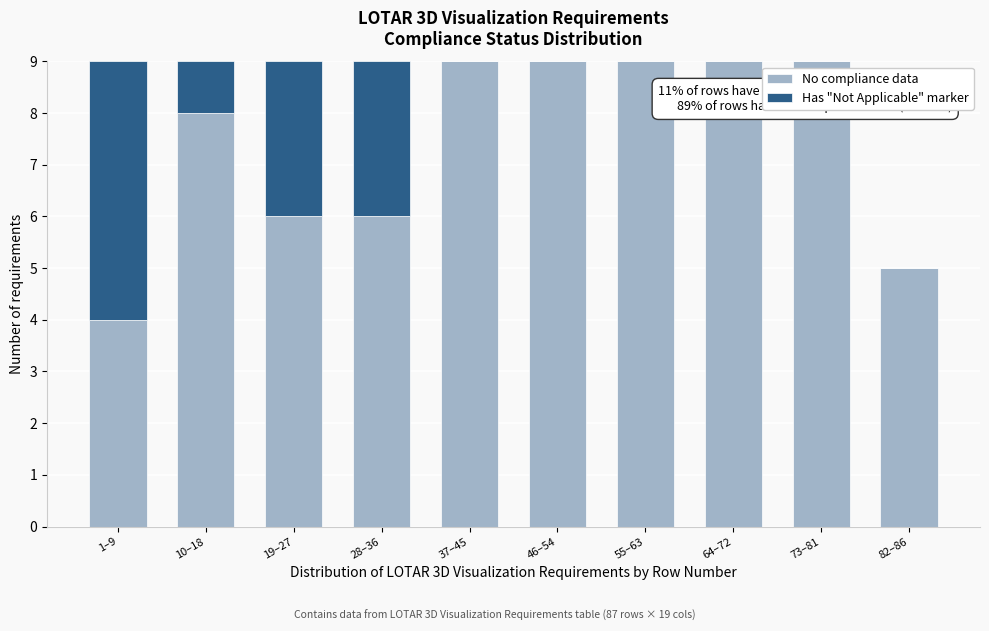

Reading left to right, what are the values for No compliance data?

1–9=4	10–18=8	19–27=6	28–36=6	37–45=9	46–54=9	55–63=9	64–72=9	73–81=9	82–86=5